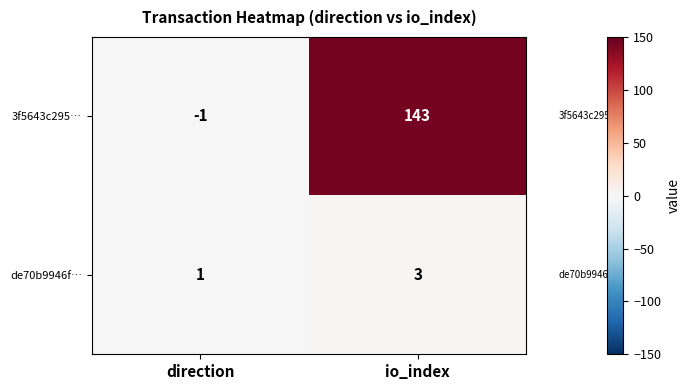

True or false: 3f5643c295… has a value of -1 at direction.

True